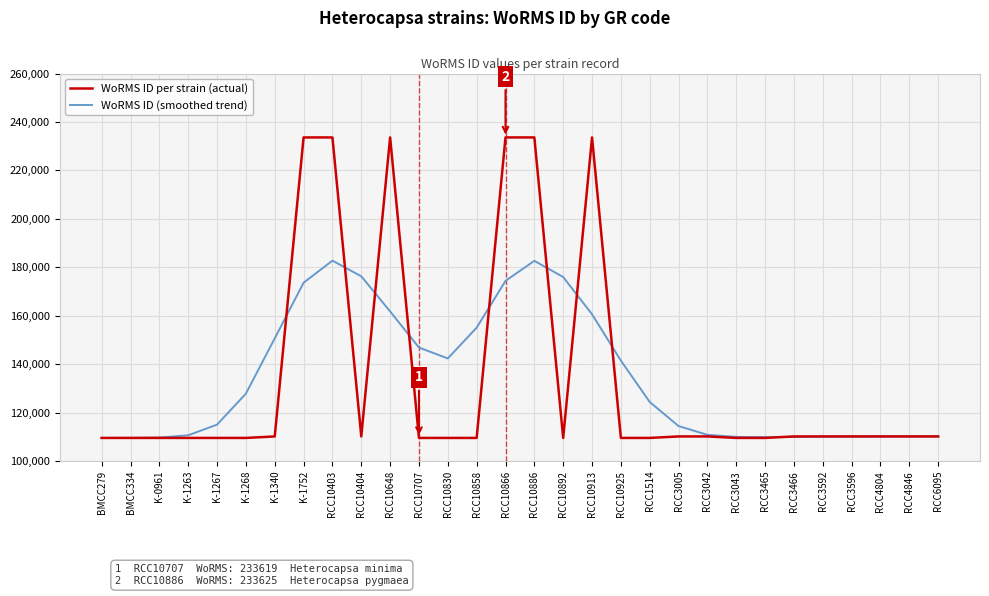

Which series has the largest range (max minus min)?

WoRMS ID per strain (actual)